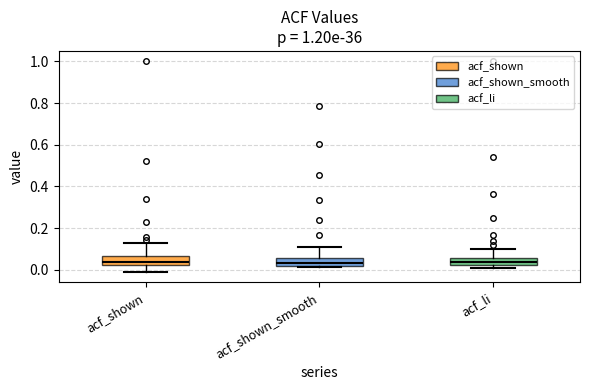

Where is the lower edge of the box for acf_shown on the y-axis? The values are not printed on the chart, so give them approximately, as read against the axis.

0.02